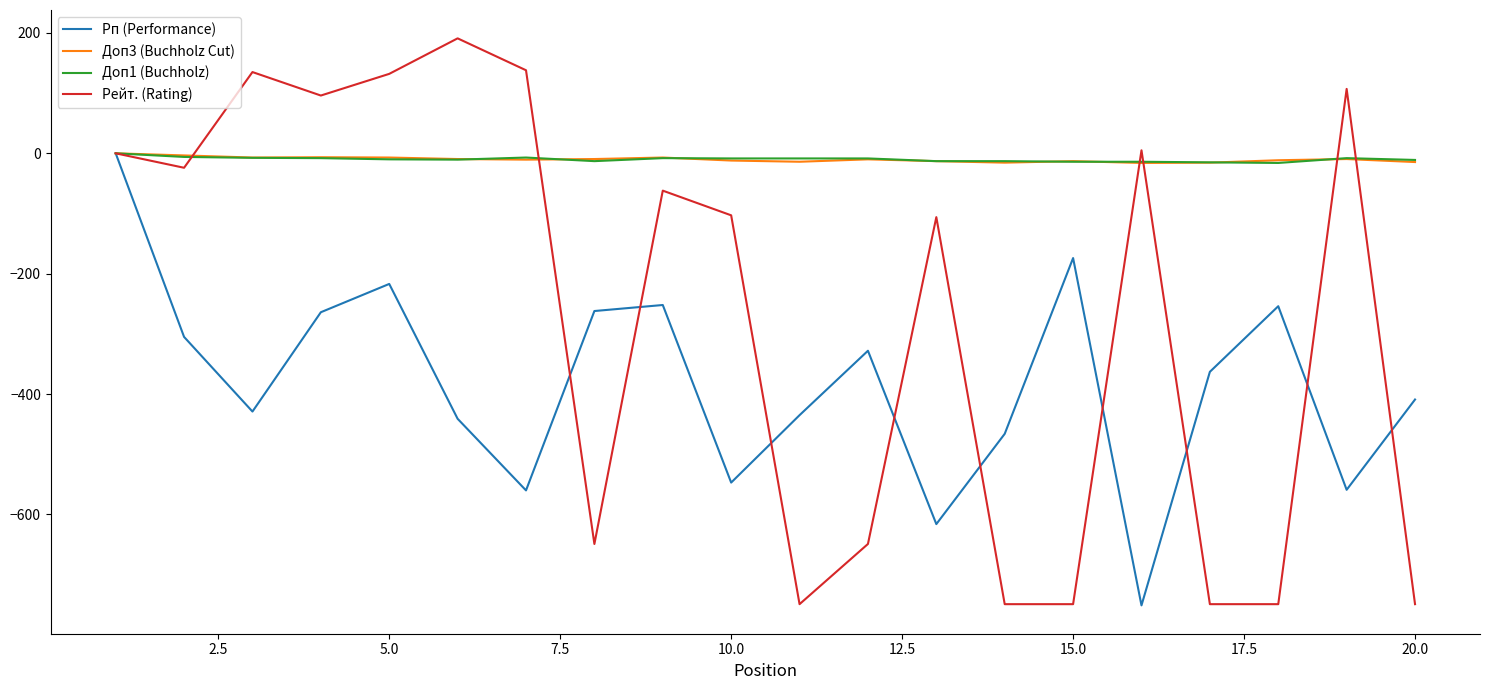

Which series has the widest spread of values?

Рейт. (Rating)